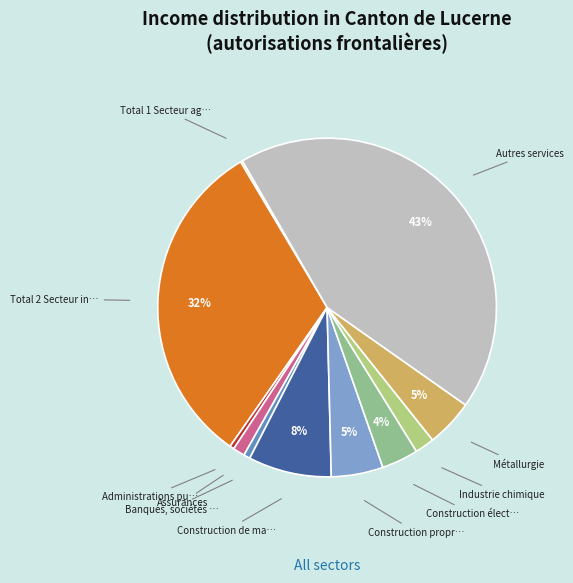

Rank the categories by value from lowest to highest.

Total 1 Secteur agriculture, Administrations publiques, Banques, sociétés financières, Assurances, Industrie chimique, Construction électrique, Métallurgie, Construction proprement dite, Construction de machines, Total 2 Secteur industrie et métiers, Autres services